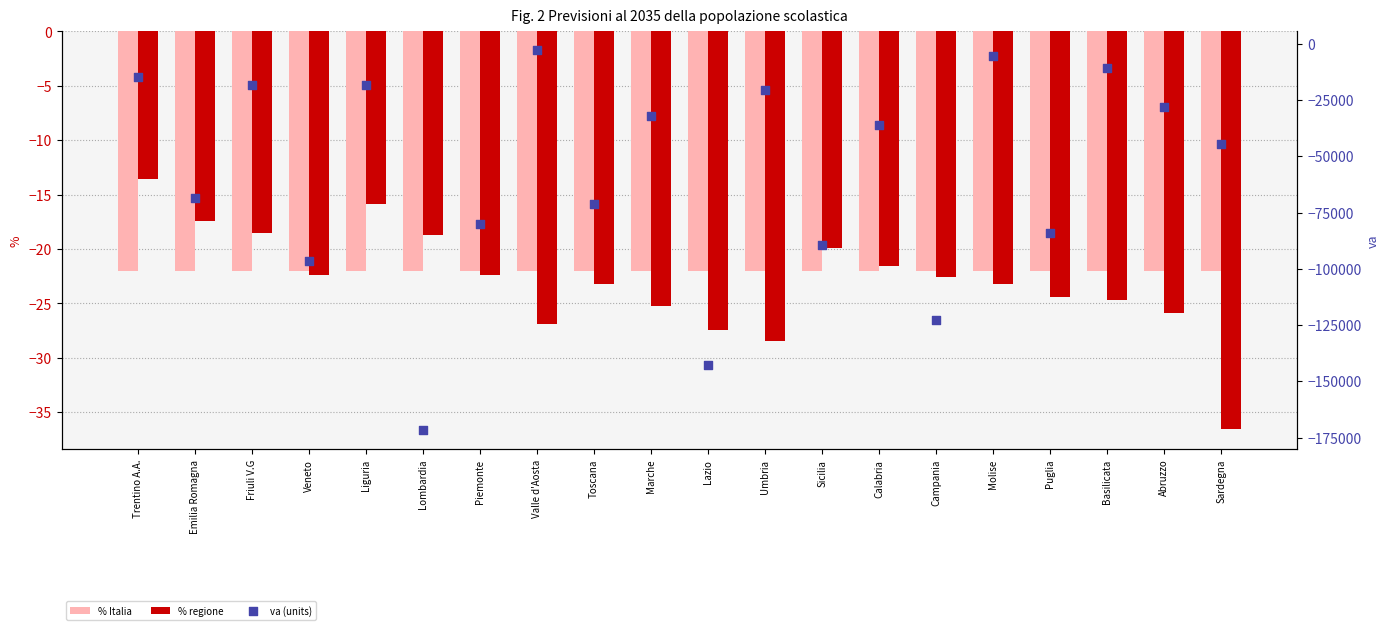

At how many categories does at least one series exceed -29908?

20